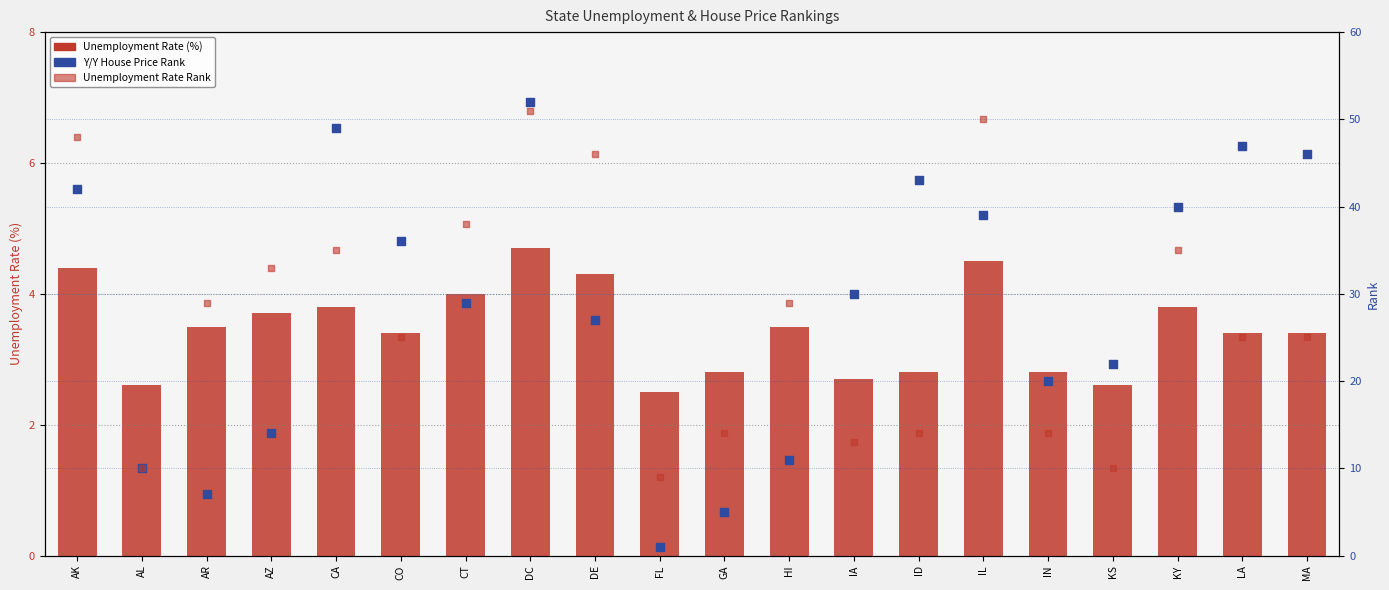

What are all the series names shown in the legend?

Unemployment Rate (%), Y/Y House Price Rank, Unemployment Rate Rank